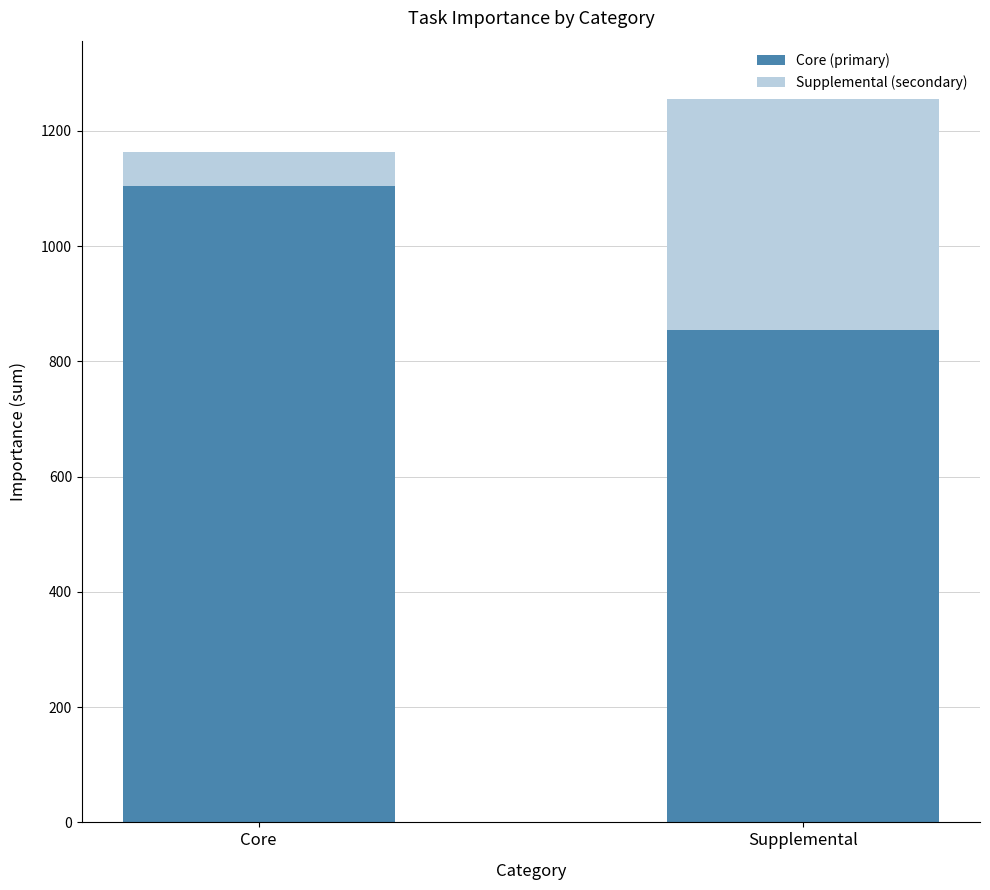

At which label is Core (primary) closest to 979?

Supplemental